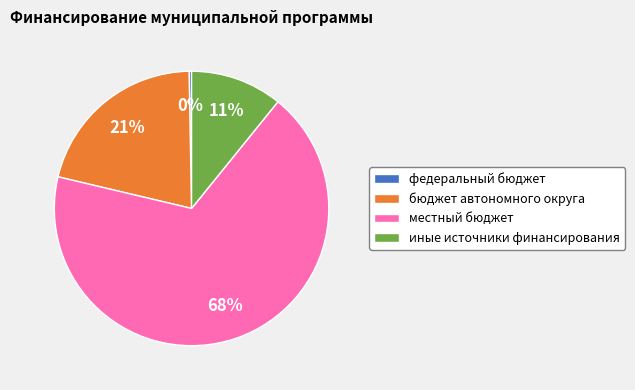

Approximately how many times larger is the value at бюджет автономного округа compared to федеральный бюджет?

72.2